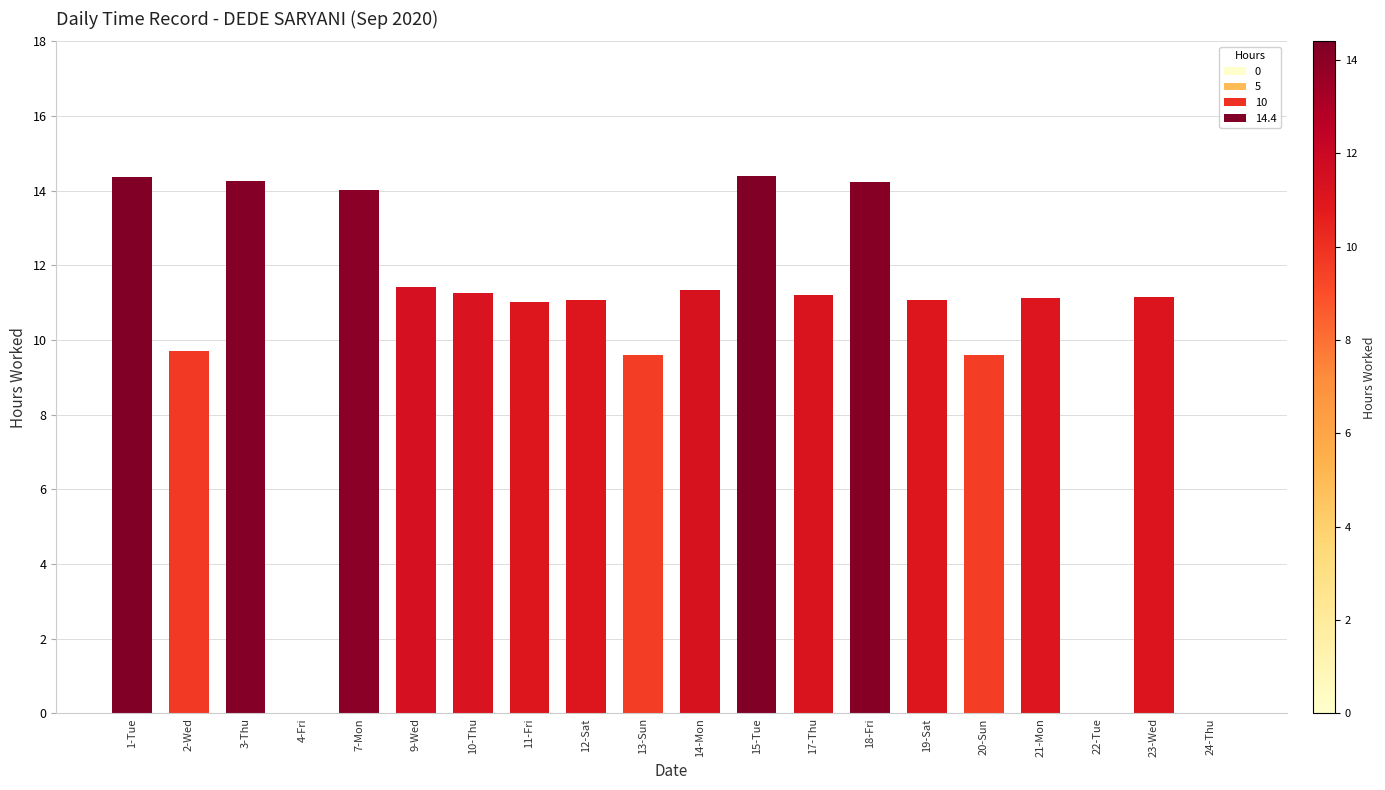

The value at 12-Sat is 11.1. True or false?

True